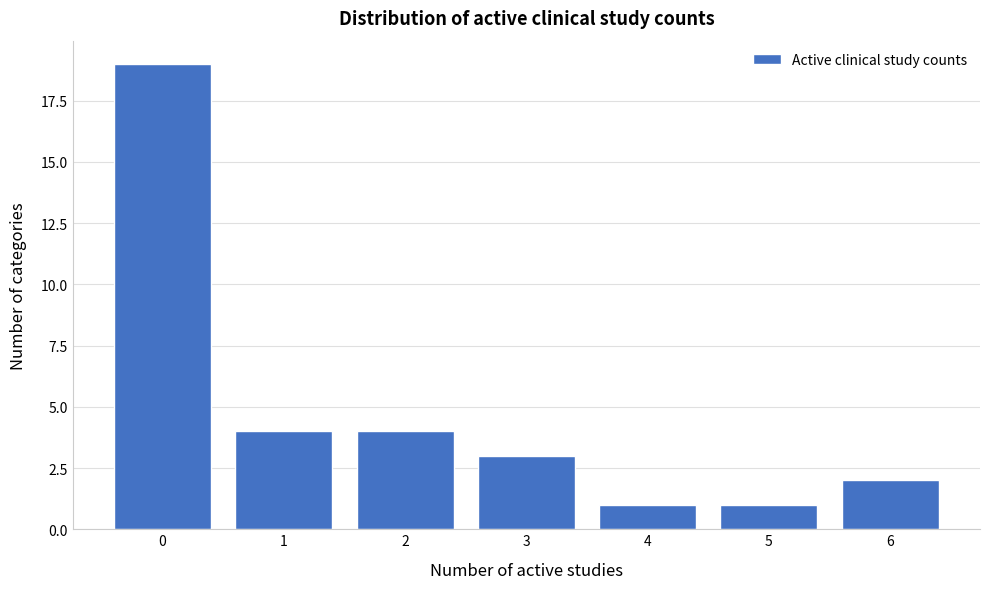

Reading left to right, list every bar in this chart as the range it spans on the x-axis followed by its height. The values are not printed on the chart, so give them approximately, as read against the axis.

-0.5 to 0.5: 19
0.5 to 1.5: 4
1.5 to 2.5: 4
2.5 to 3.5: 3
3.5 to 4.5: 1
4.5 to 5.5: 1
5.5 to 6.5: 2